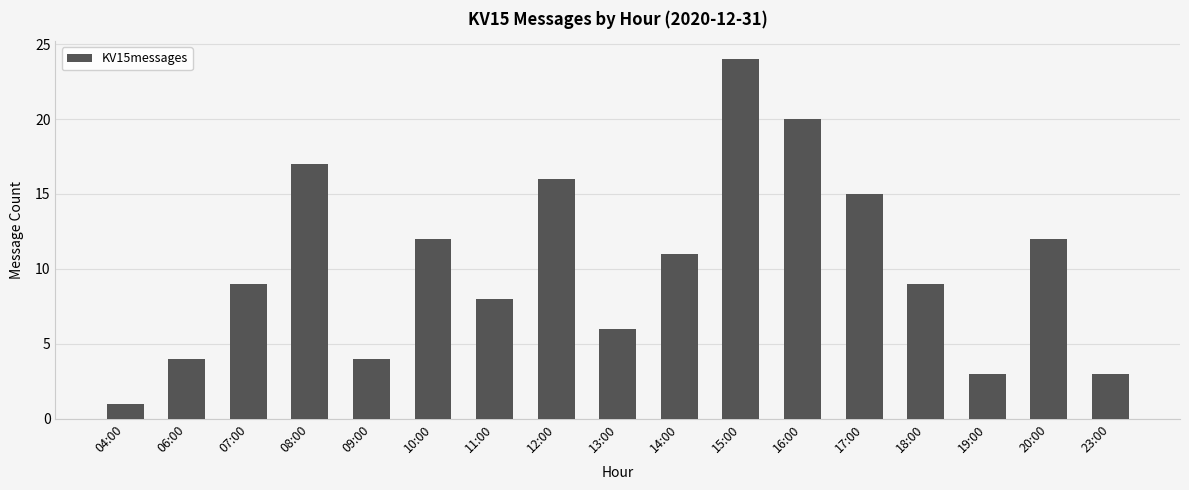

What is the change in value from 14:00 to 23:00?

-8